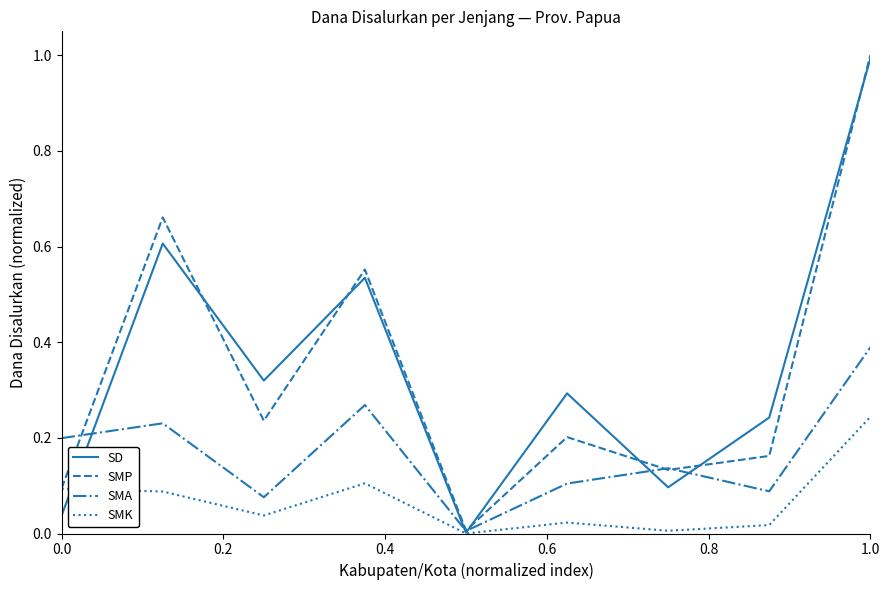

What is the highest value of the SD series?

1.0